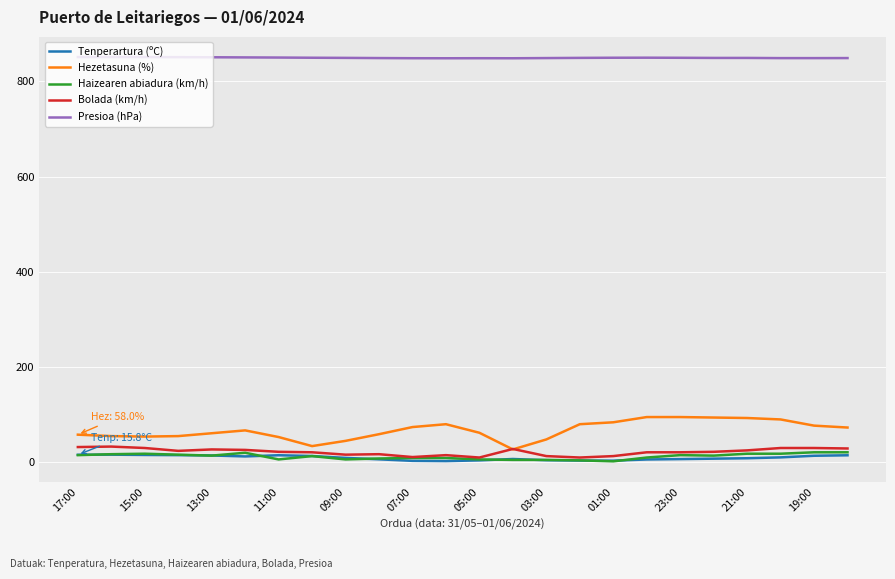

Is this an area chart (filled region under the line)?

No